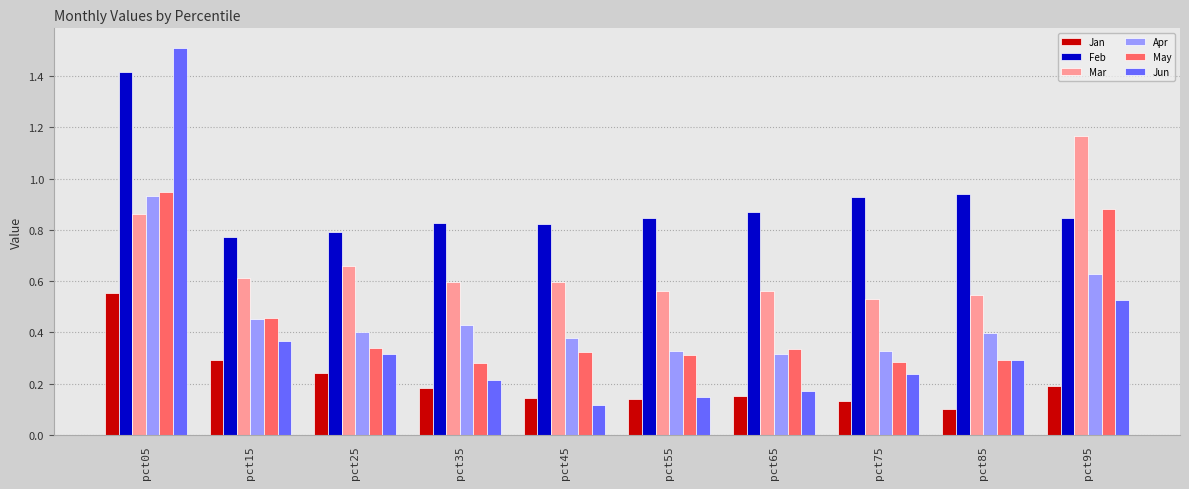

What are all the series names shown in the legend?

Jan, Feb, Mar, Apr, May, Jun